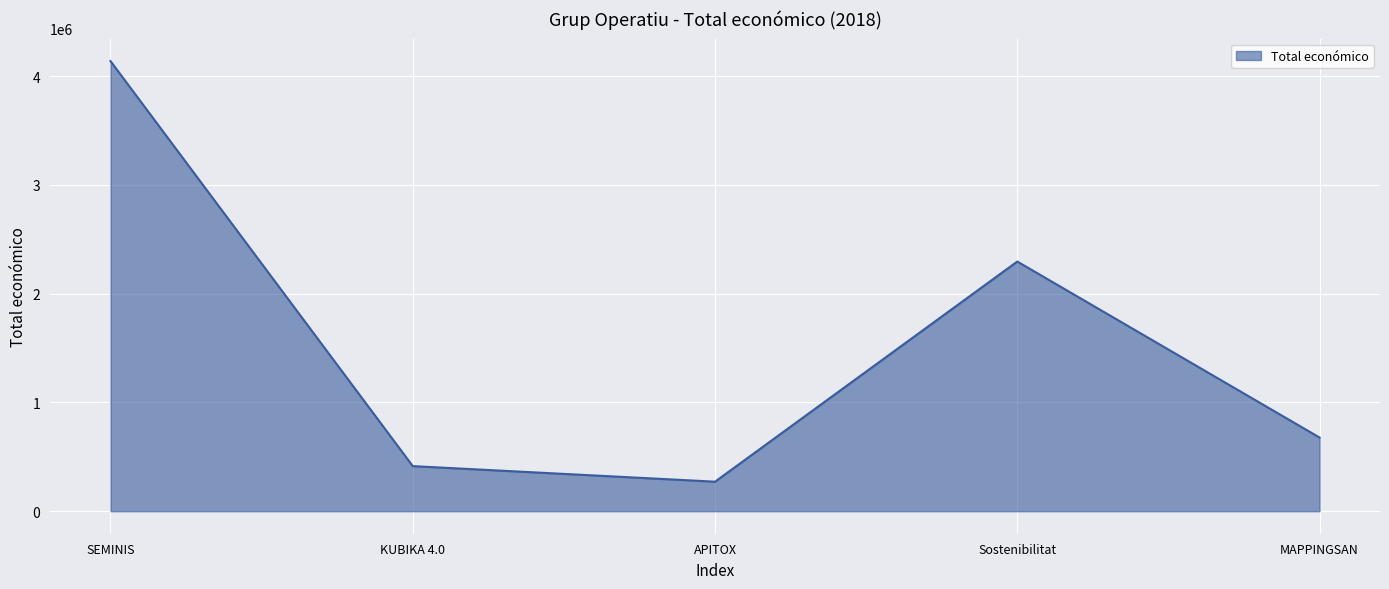

Reading left to right, transcribe all the data shown in this chart.

SEMINIS=4139393	KUBIKA 4.0=414788	APITOX=271552	Sostenibilitat=2296067	MAPPINGSAN=677425